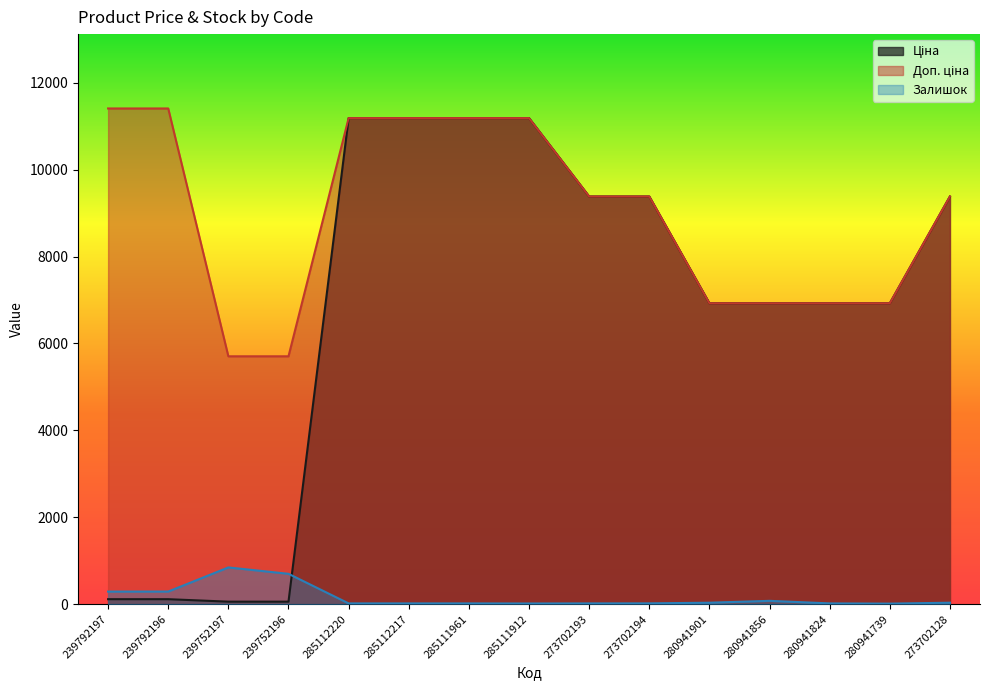

Rank the series at 280941739 from lowest to highest value.

Залишок, Ціна, Доп. ціна